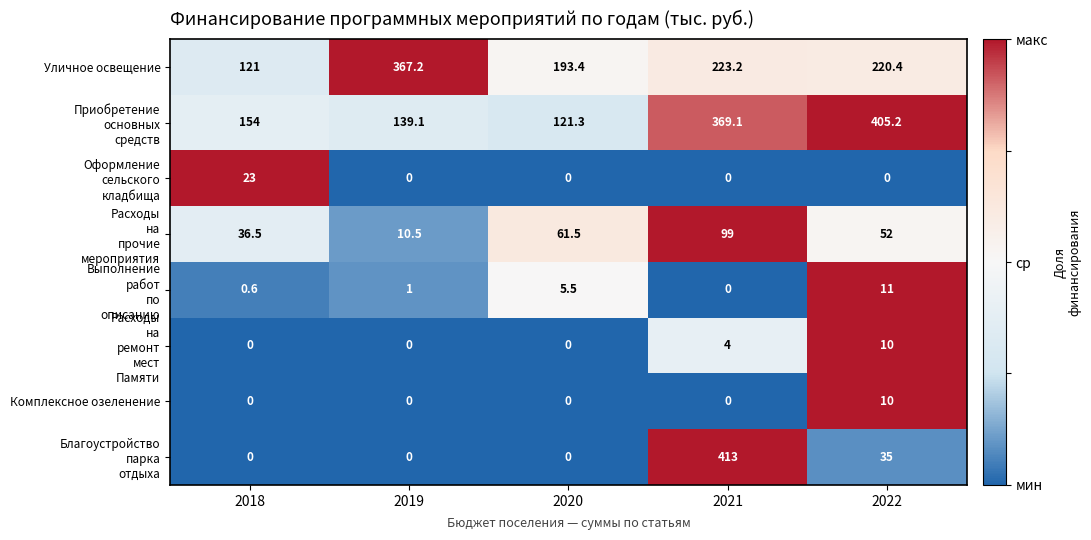

How many distinct data groups are displayed?

8